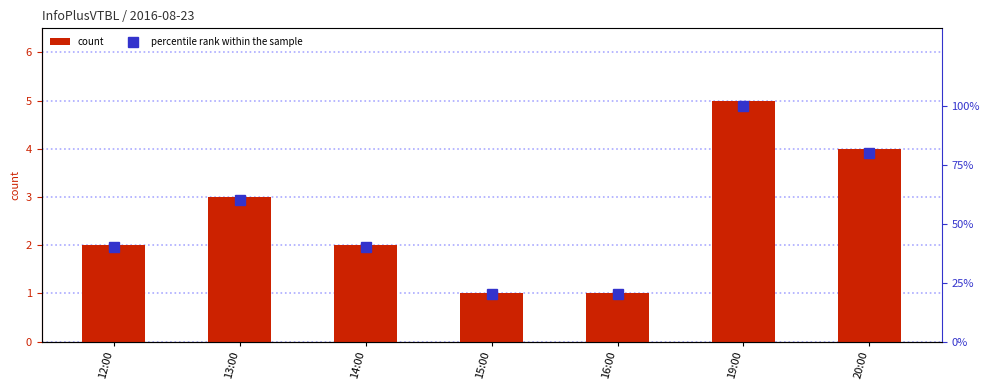

Does the chart contain any negative values?

No